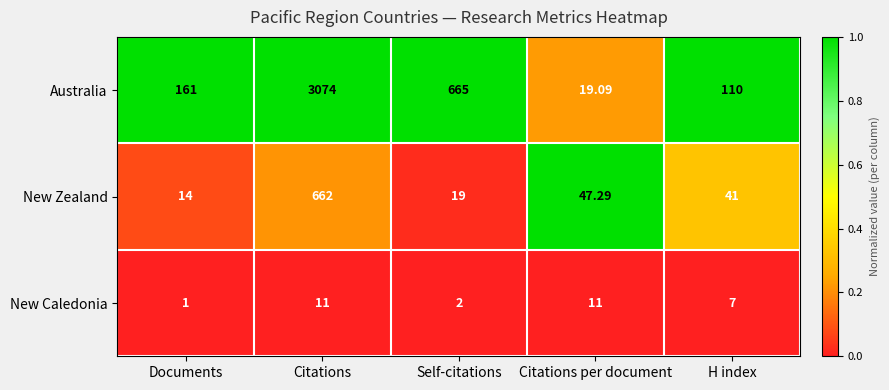

List the series in order of their overall mean, lowest first.

New Caledonia, New Zealand, Australia